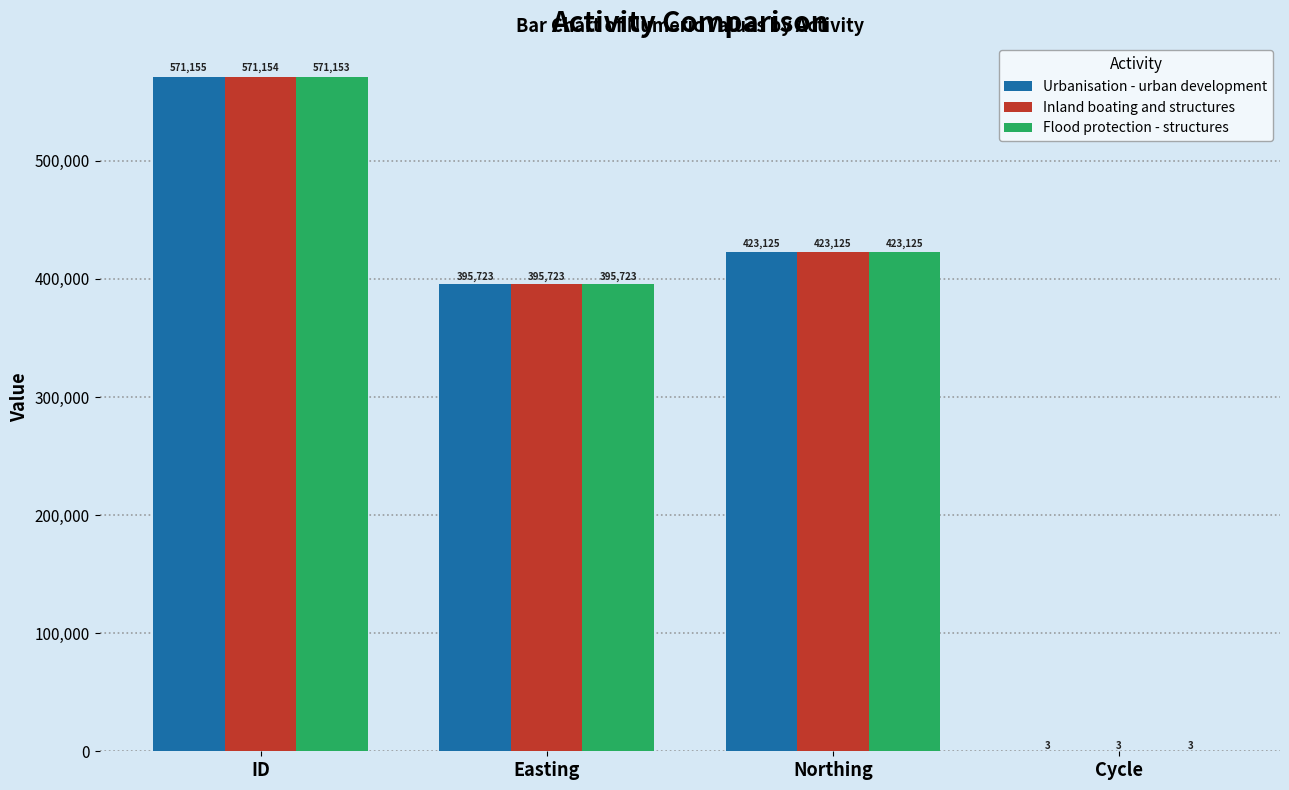

What is the highest value of the Inland boating and structures series?

571154